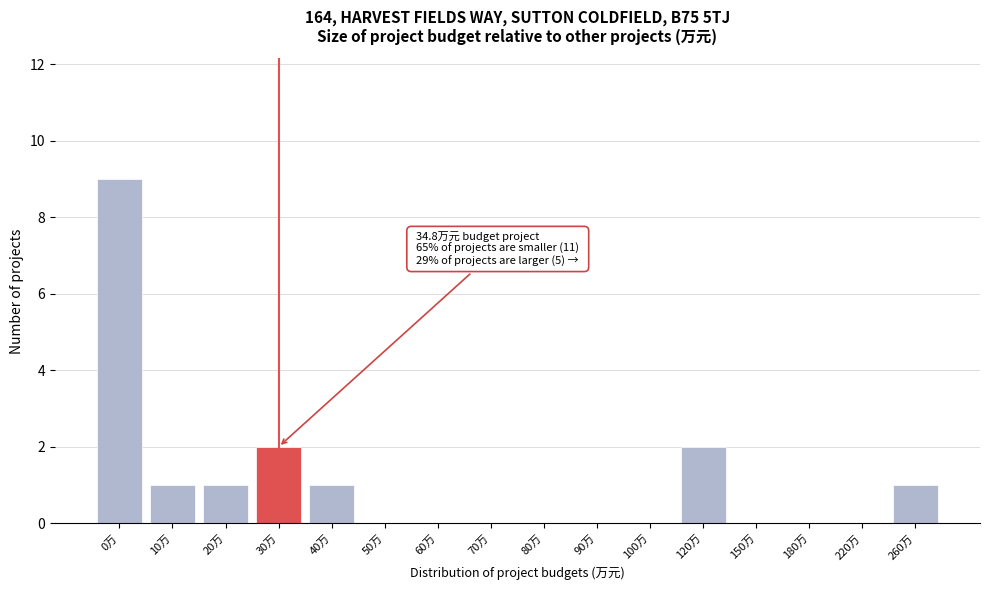

Reading left to right, what are all the values shown in this chart?

0万=9	10万=1	20万=1	30万=2	40万=1	50万=0	60万=0	70万=0	80万=0	90万=0	100万=0	120万=2	150万=0	180万=0	220万=0	260万=1